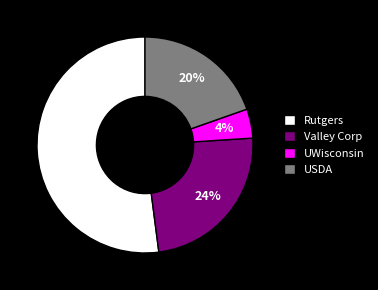

To the nearest percent, what portion does Rutgers represent?

52%